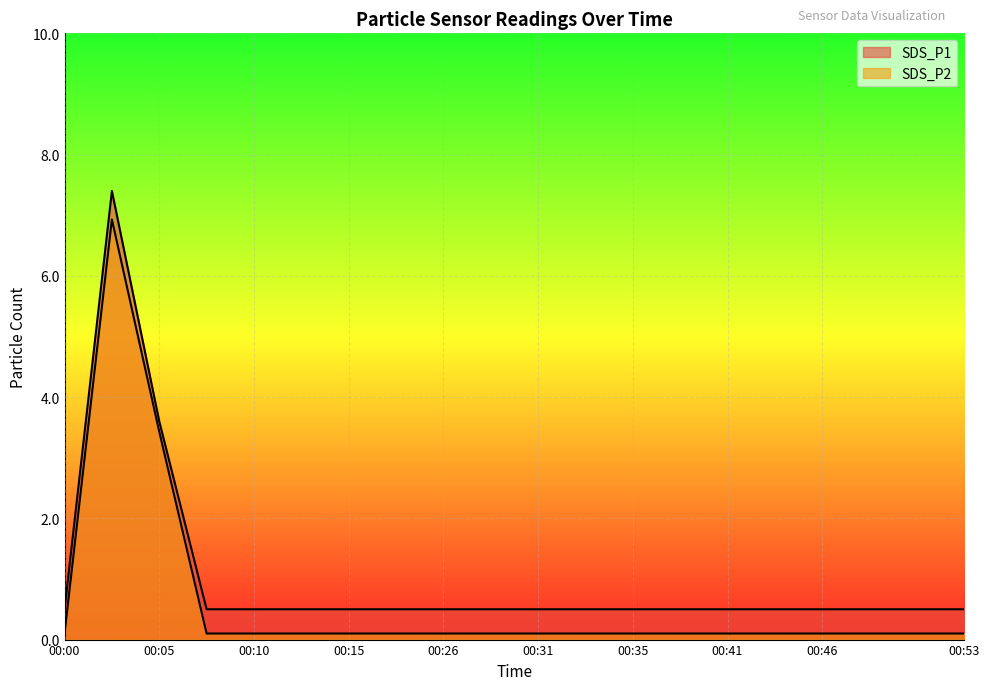

What is the smallest value displayed?

0.1